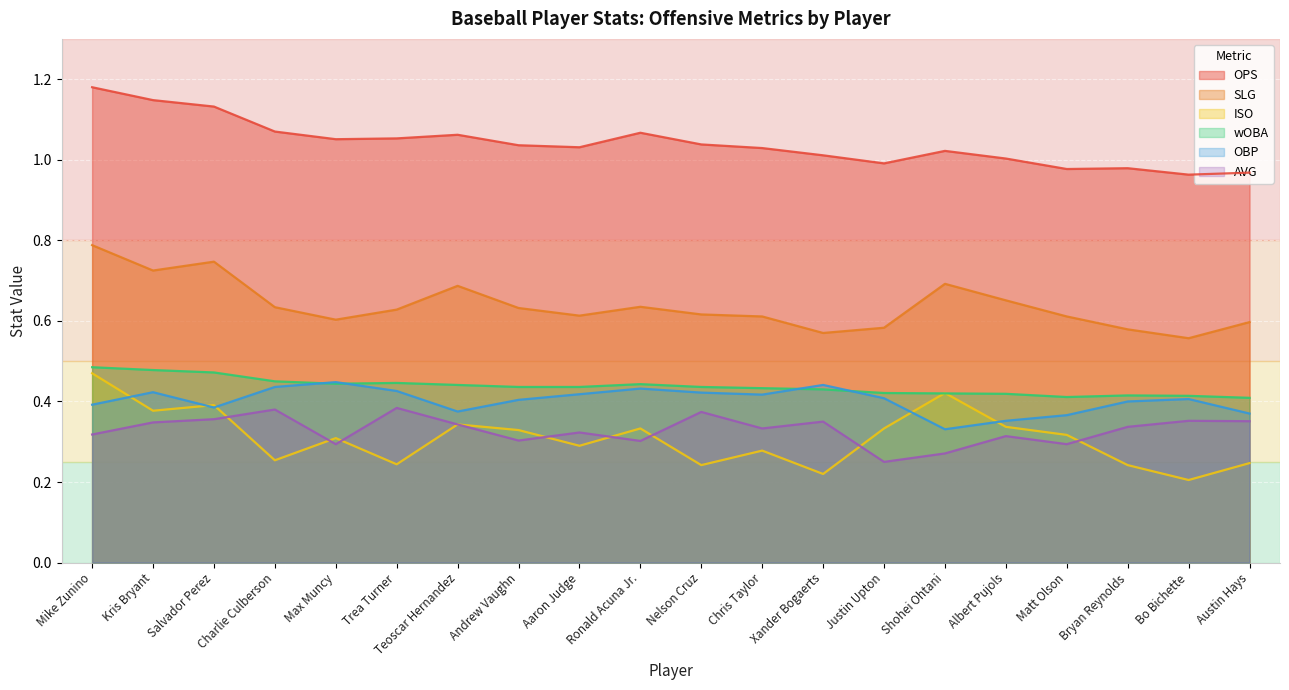

What is the value of the OBP point at the 2nd from the left?

0.4